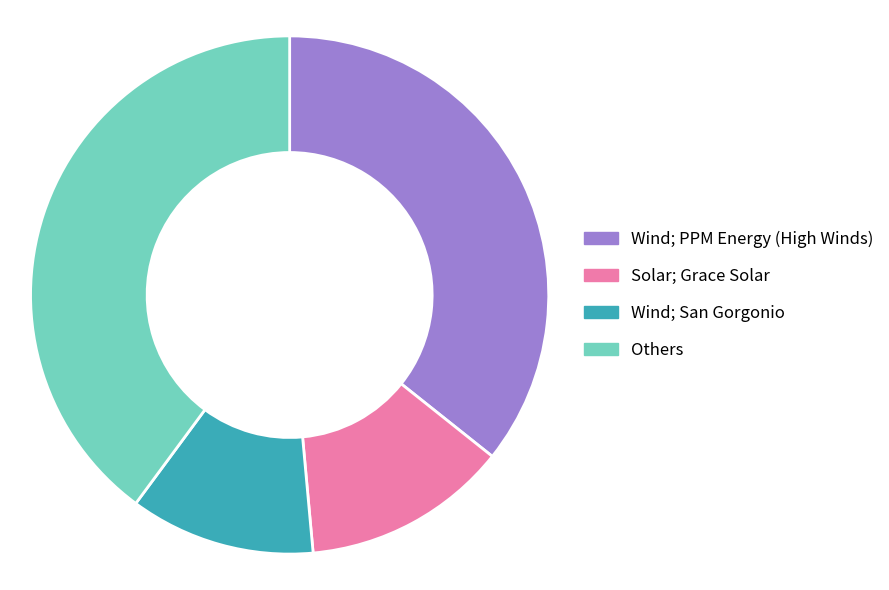

Is it true that Solar; Grace Solar is 3% of the pie?

False